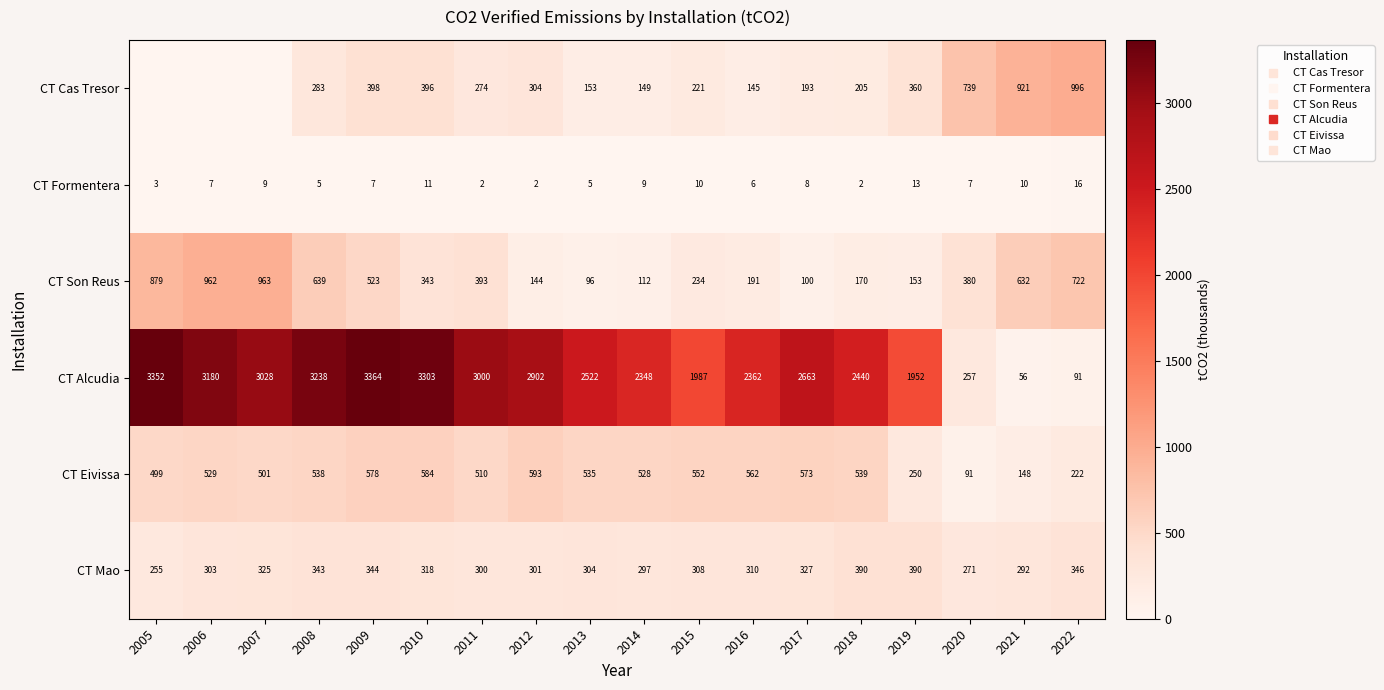

Is it true that CT Mao equals 300.5 at 2011?

True